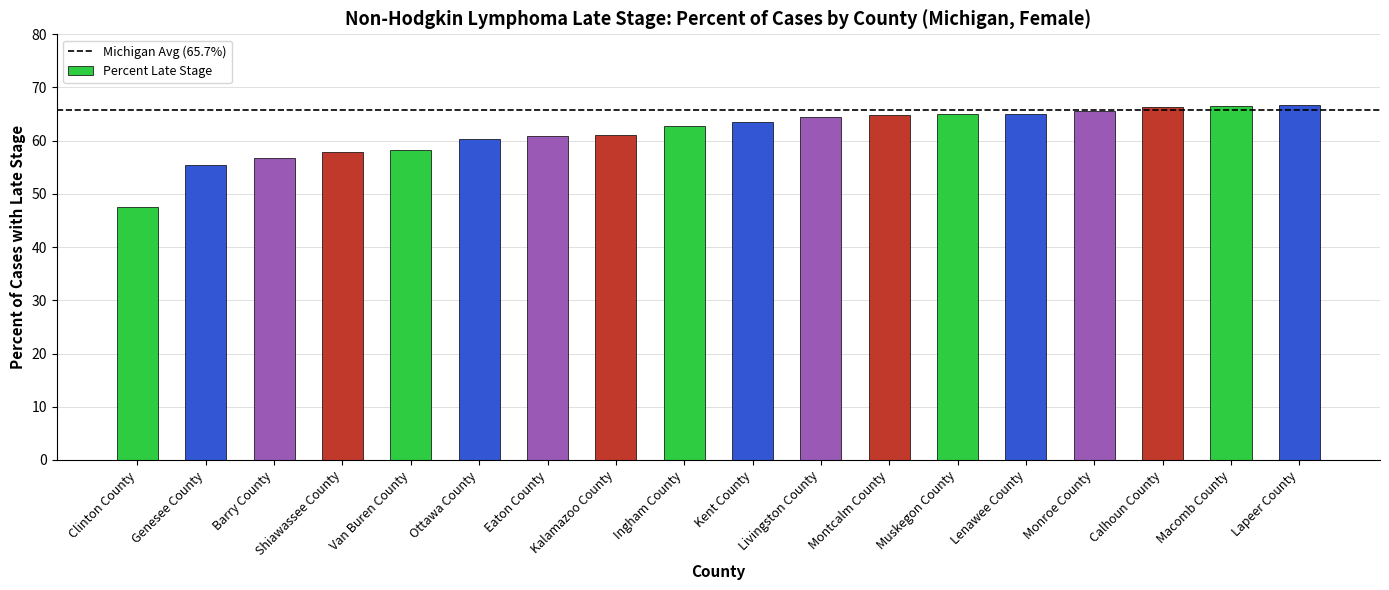

Read the value at Monroe County.

65.6